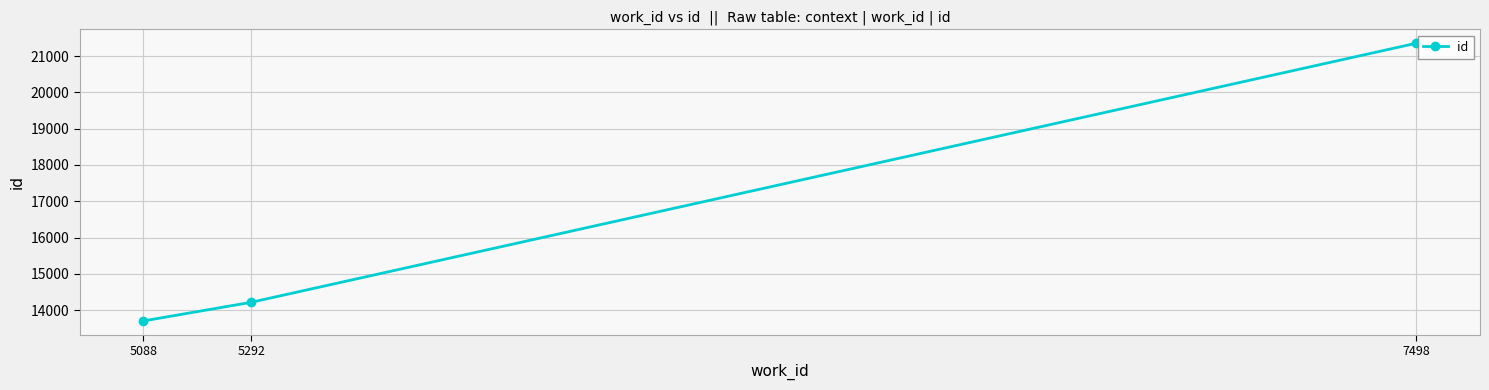

Which category has the highest value across all series?

7498